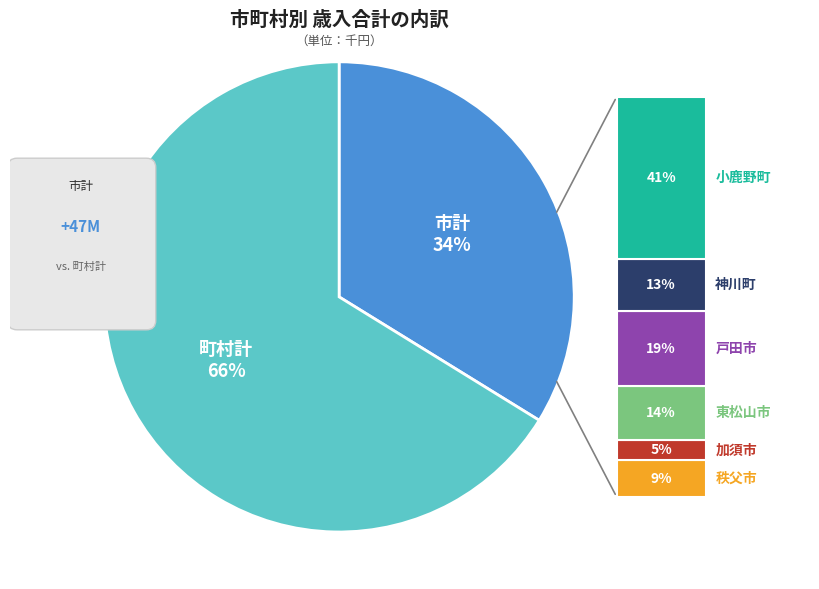

Rank the categories by value from highest to lowest.

町村計, 市計